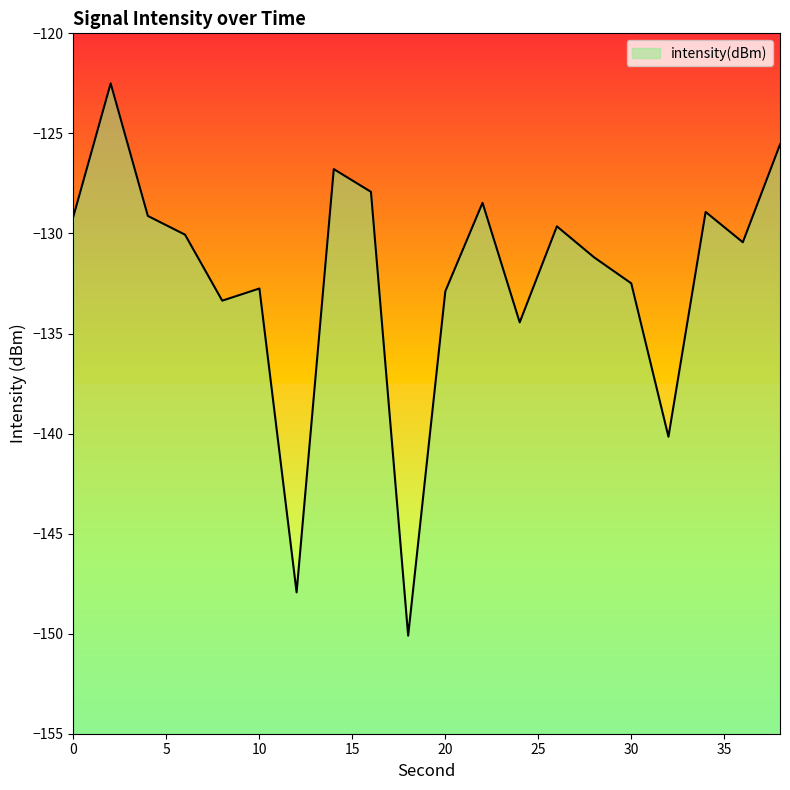

Count the number of values greater than -130.

9